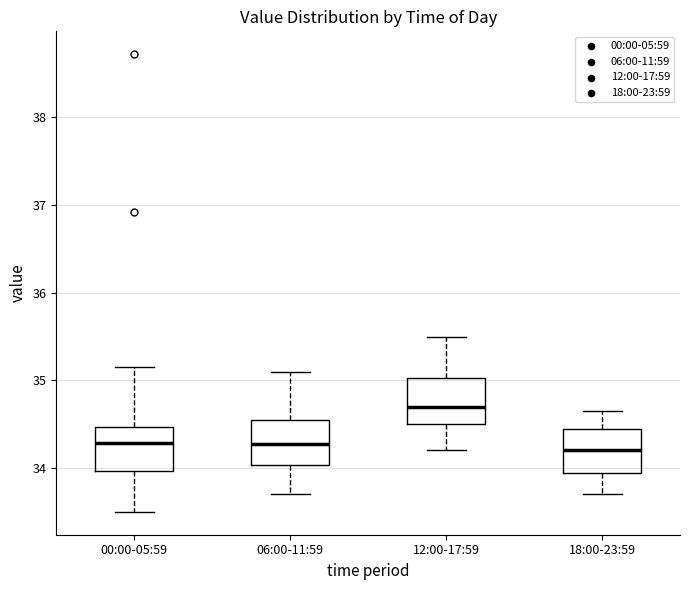

Reading left to right, read every box against the y-axis: the position of its median line, the range the box covers, and the ends of its whiskers. The values are not printed on the chart, so give them approximately, as read against the axis.

00:00-05:59: median 34.3, box 34.0 to 34.5, whiskers 33.5 to 35.2
06:00-11:59: median 34.3, box 34.0 to 34.6, whiskers 33.7 to 35.1
12:00-17:59: median 34.7, box 34.5 to 35.0, whiskers 34.2 to 35.5
18:00-23:59: median 34.2, box 33.9 to 34.5, whiskers 33.7 to 34.7